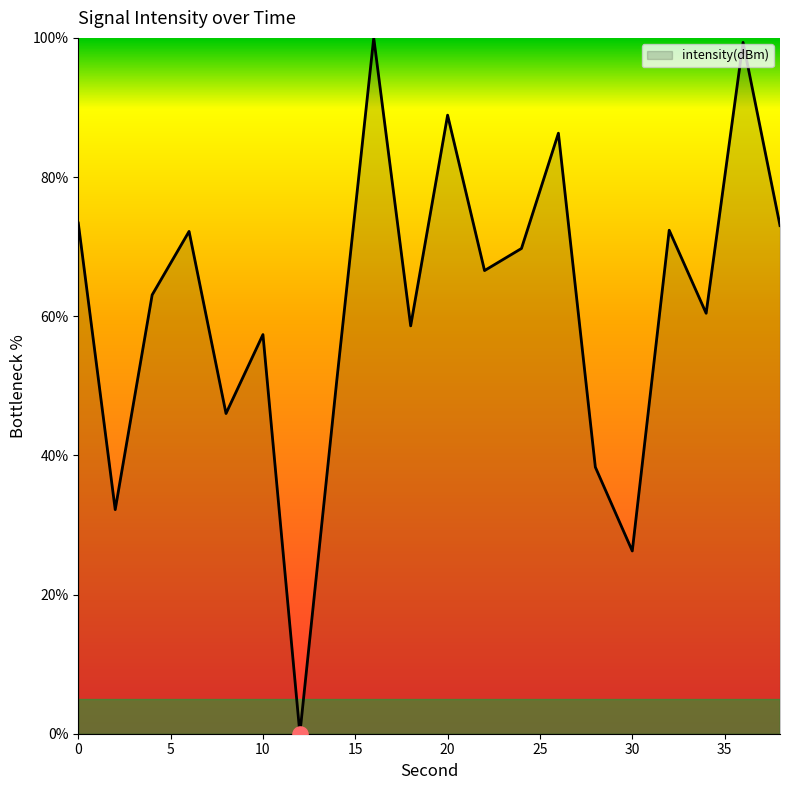

What is the difference between the maximum and minimum values?

100.0